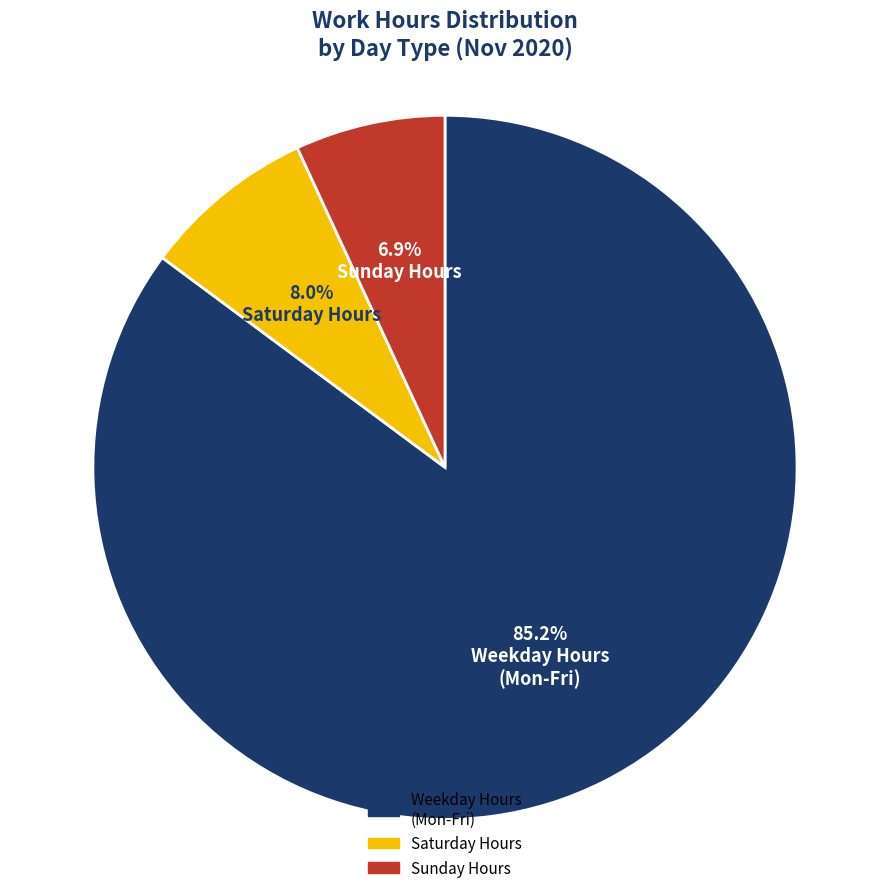

Is there any slice that represents more than half of the pie?

Yes